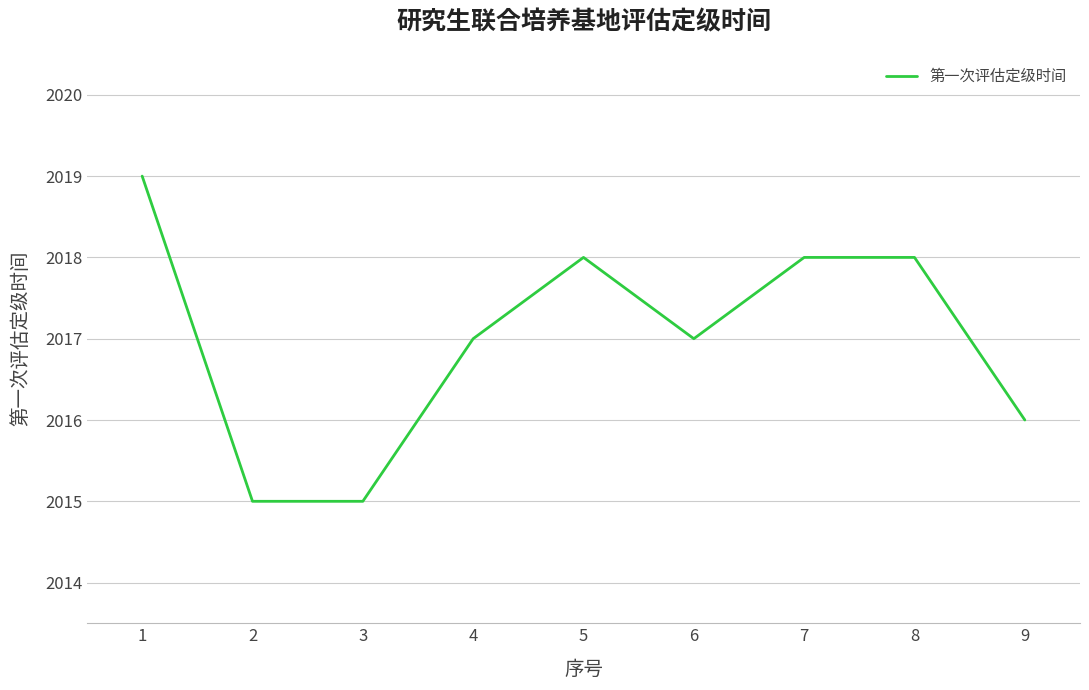

What is the average value?

2017